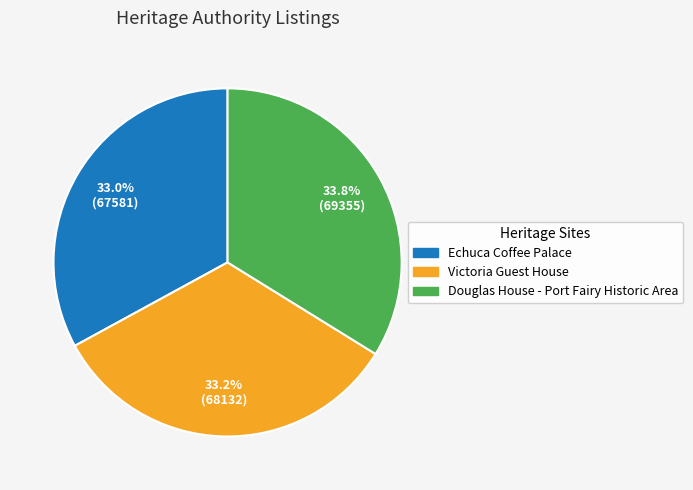

What is the largest slice in the pie chart?

Douglas House - Port Fairy Historic Area